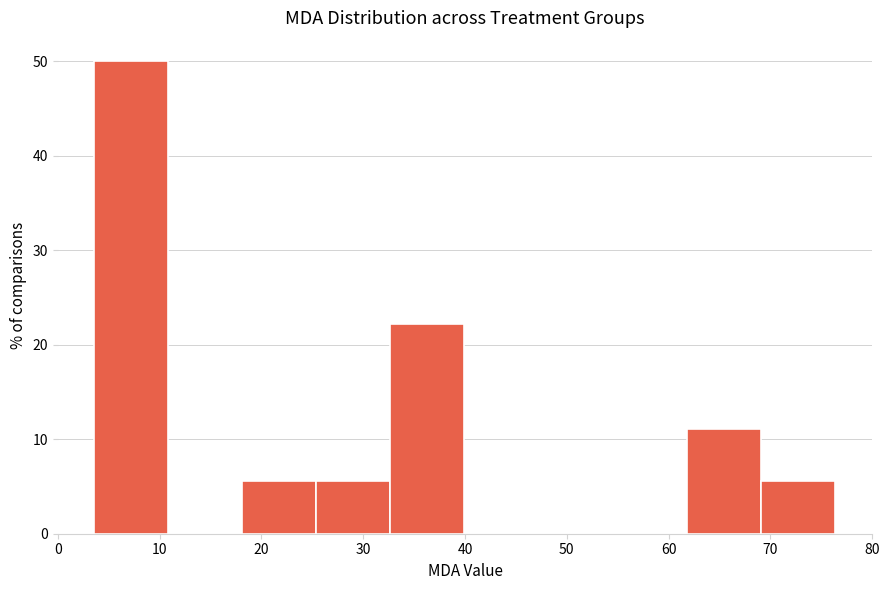

Reading left to right, transcribe this chart: for each bar, give the range it covers on the x-axis and its height. Neither the bar edges nor the heights are printed on the chart, so give them approximately, as read against the axes.

4 to 11: 50
11 to 18: 0
18 to 25: 6
25 to 33: 6
33 to 40: 22
40 to 47: 0
47 to 55: 0
55 to 62: 0
62 to 69: 11
69 to 76: 6